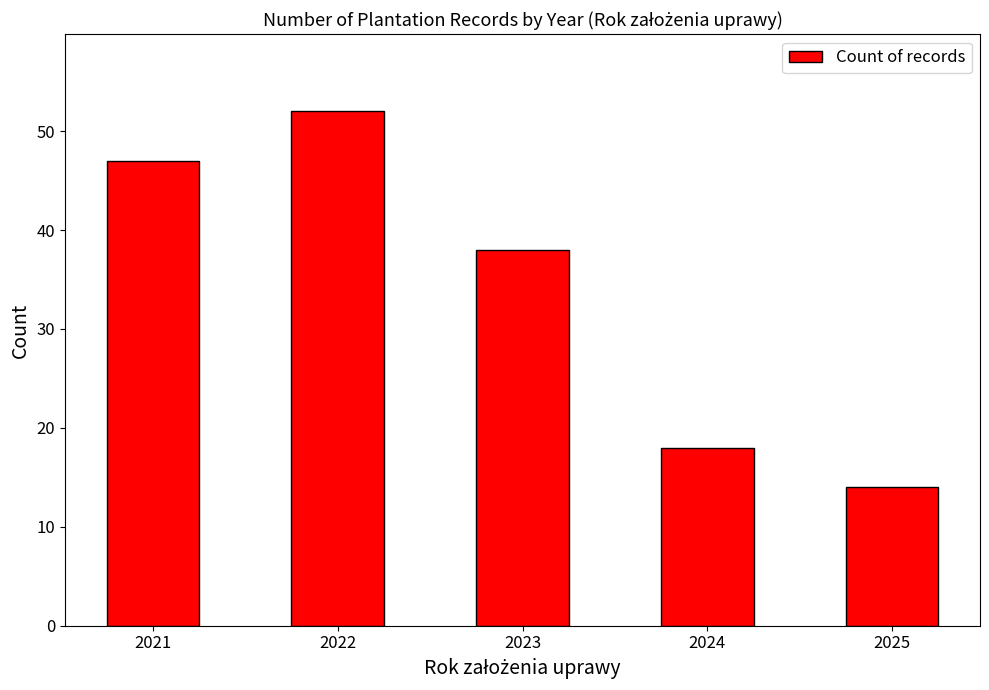

Are the bars horizontal?

No